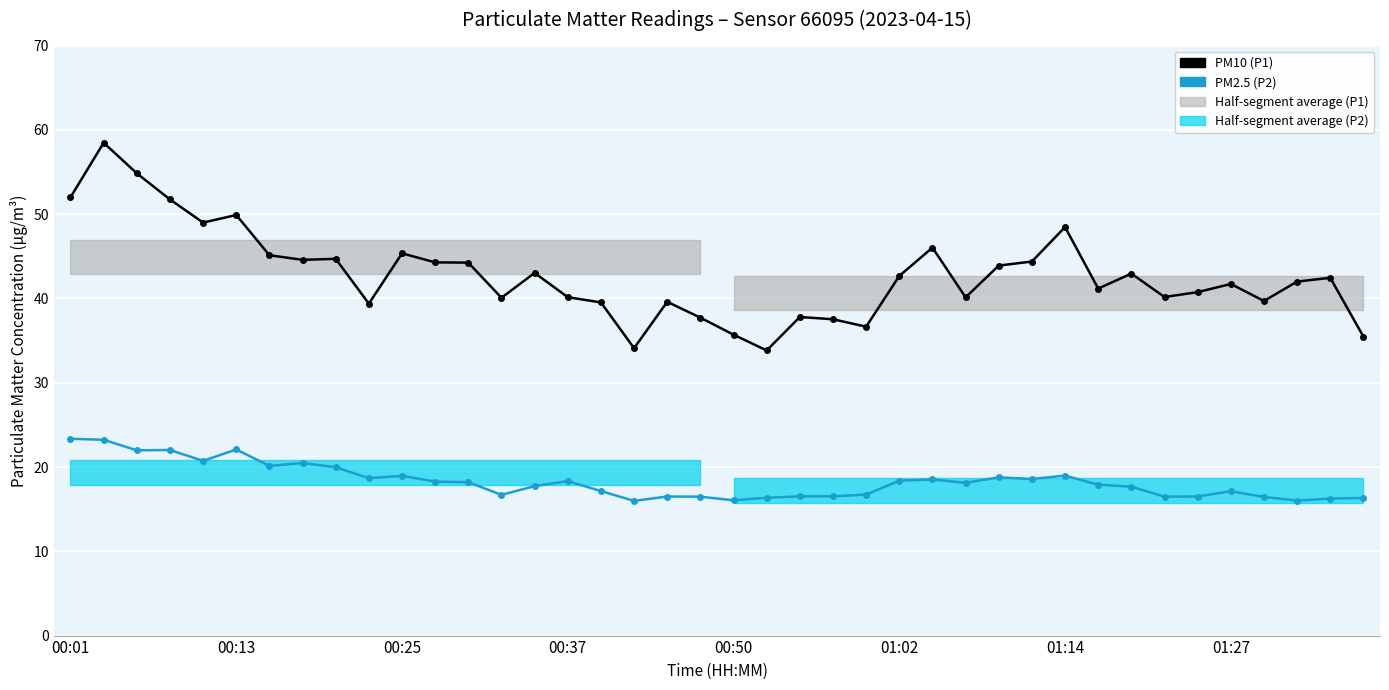

Which series has the largest range (max minus min)?

PM10 (P1)